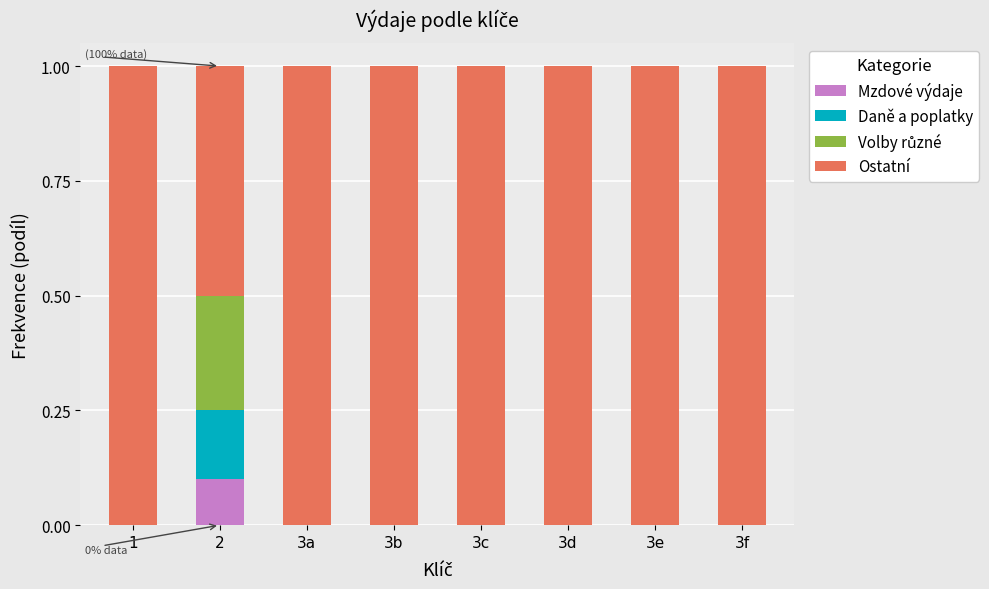

What is the total value across all series at 1?

1.0